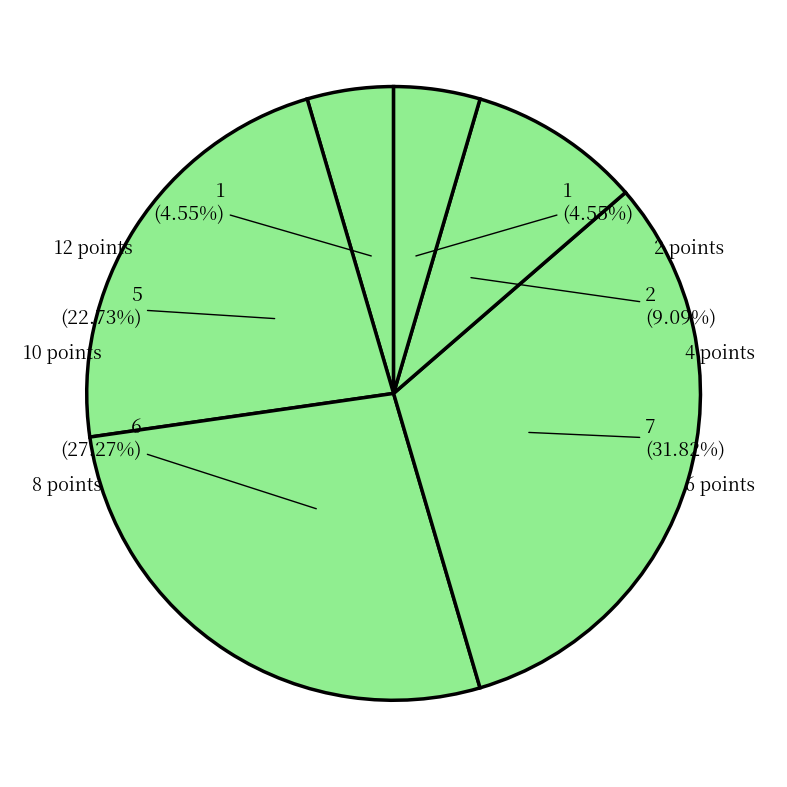

Is there any slice that represents more than half of the pie?

No